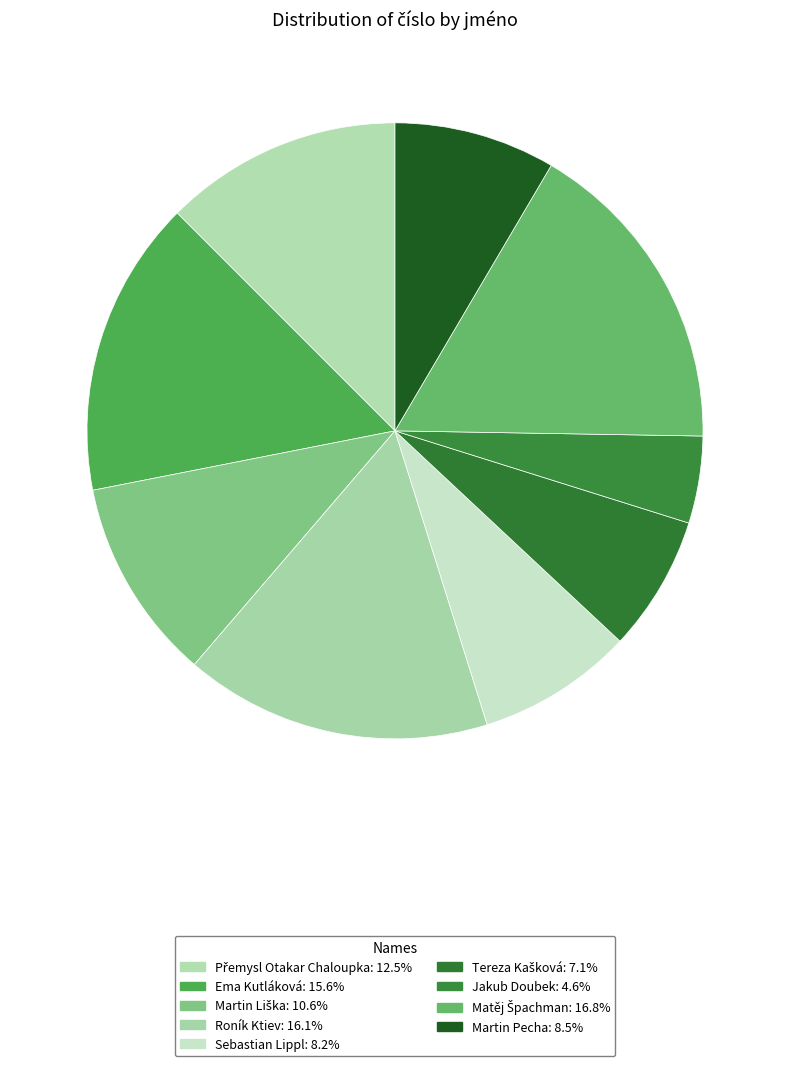

Rank the categories by value from highest to lowest.

Matěj Špachman, Roník Ktiev, Ema Kutláková, Přemysl Otakar Chaloupka, Martin Liška, Martin Pecha, Sebastian Lippl, Tereza Kašková, Jakub Doubek